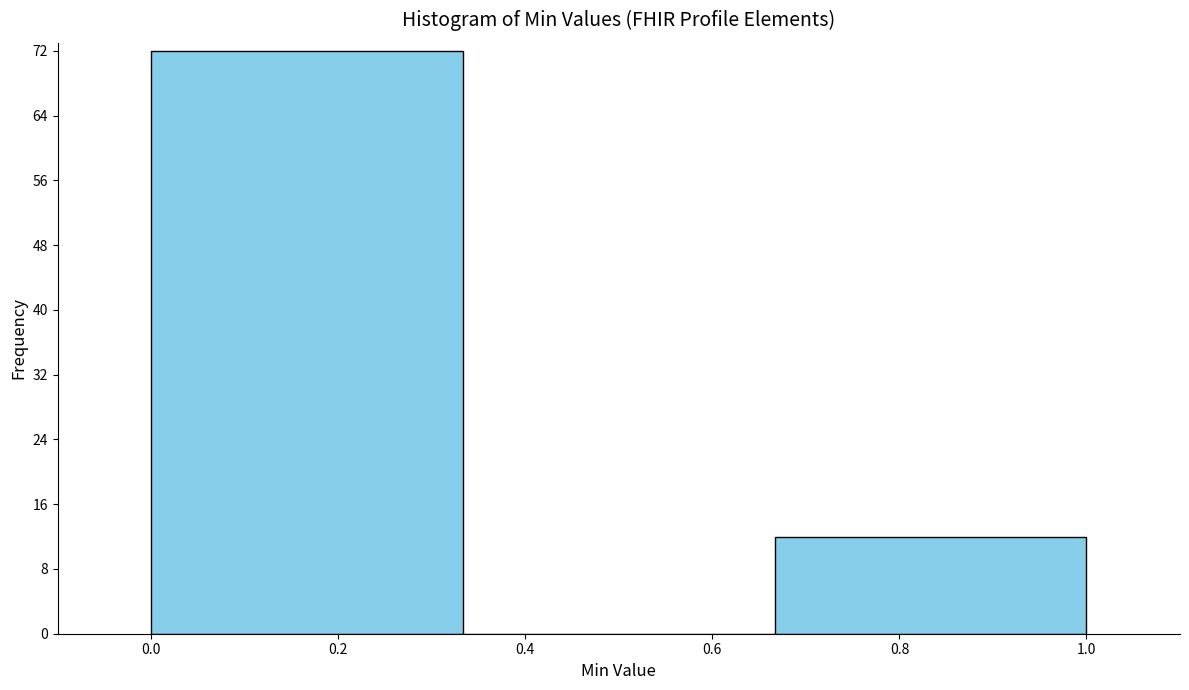

Which range on the x-axis has the tallest bar?

0.00 to 0.34